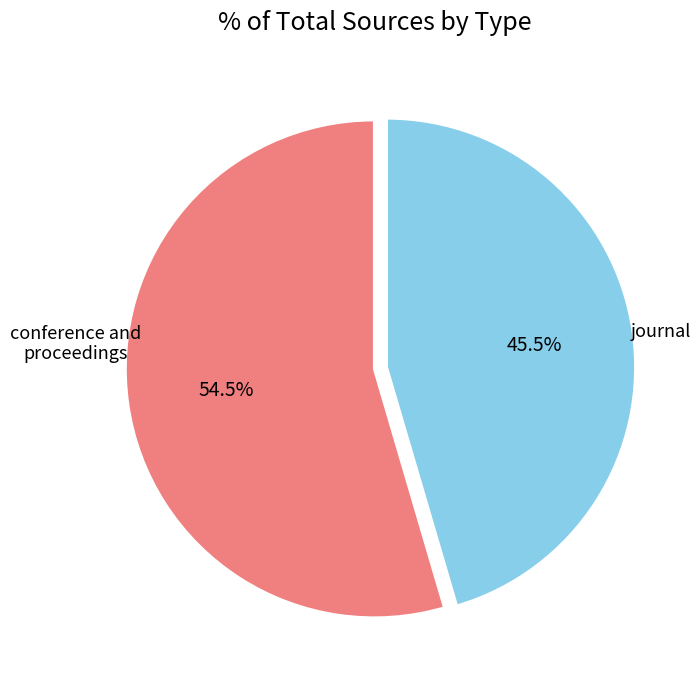

Is there any slice that represents more than half of the pie?

Yes